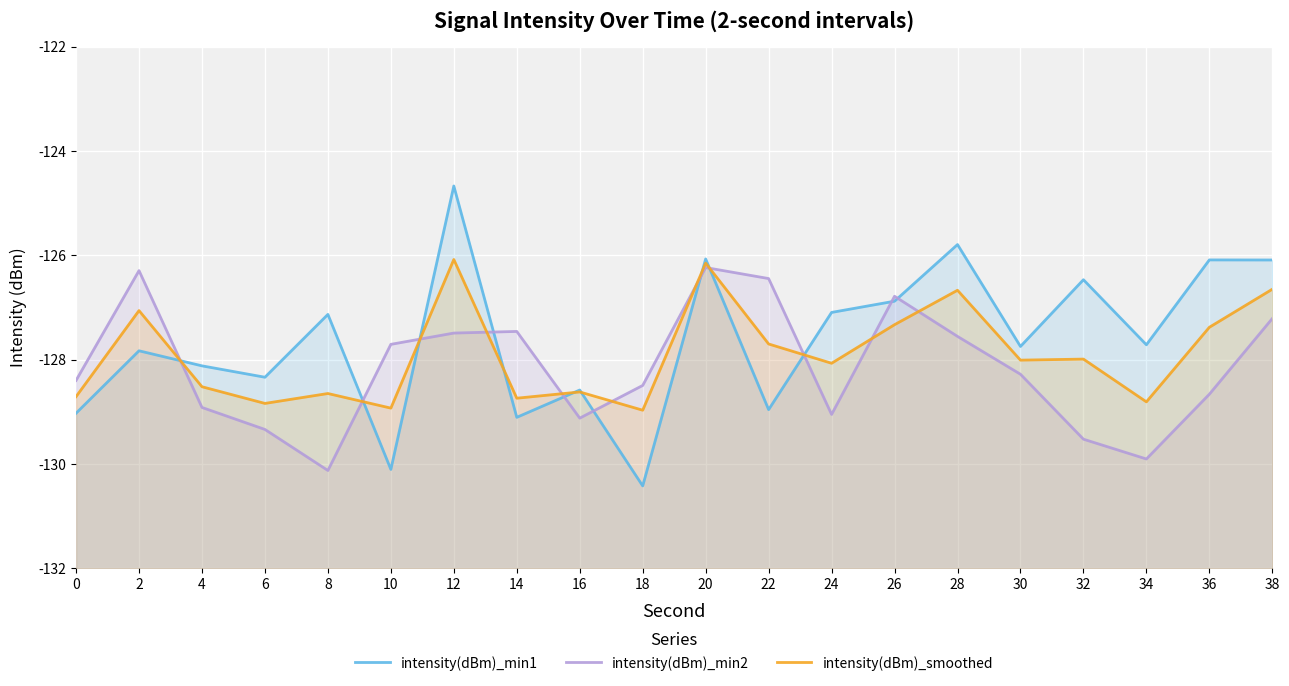

List the labels in order of intensity(dBm)_smoothed value, largest first.

12, 20, 38, 28, 2, 26, 36, 22, 32, 30, 24, 4, 16, 8, 0, 14, 34, 6, 10, 18